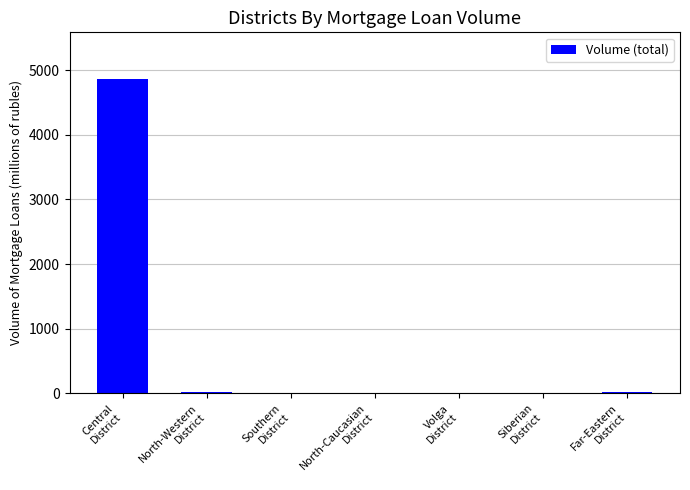

What is the average value?

700